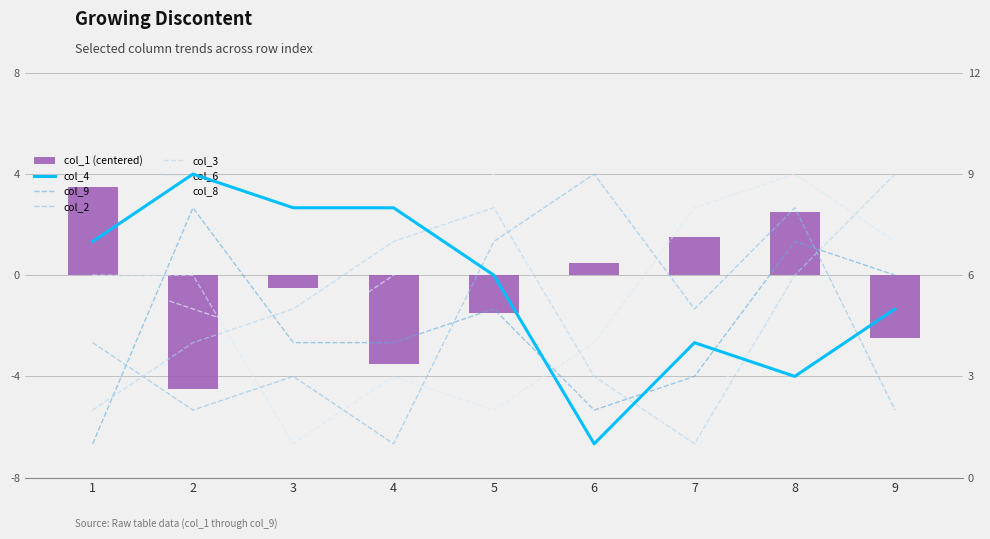

What is the value of the col_3 bar at the 9th from the left?

9